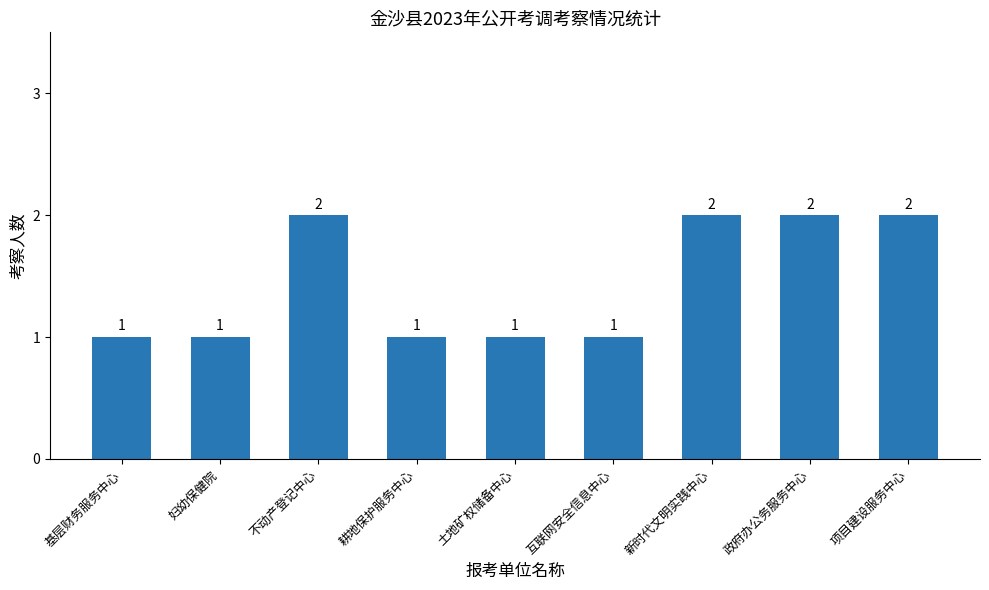

What is the value of the 8th bar from the left?

2